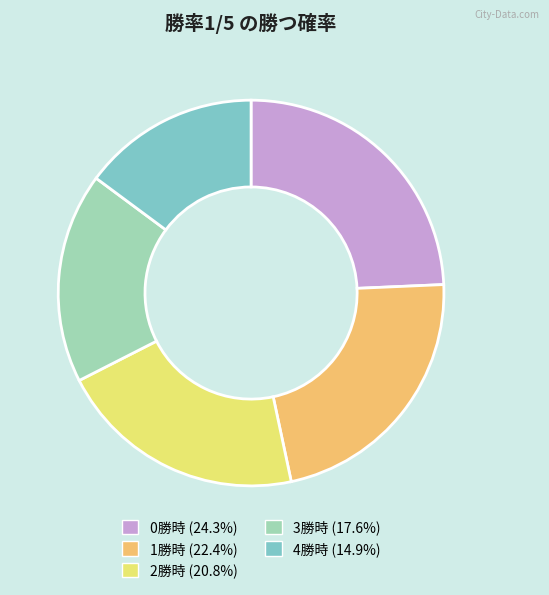

Between 0勝時 and 1勝時, which is larger?

0勝時